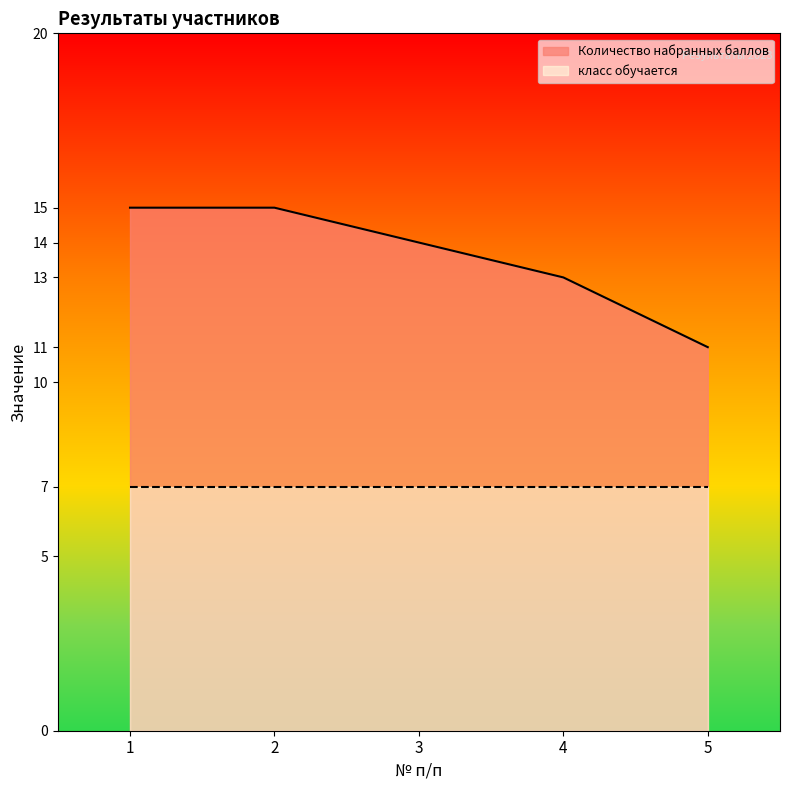

What is the change in value from 3 to 4?

-1